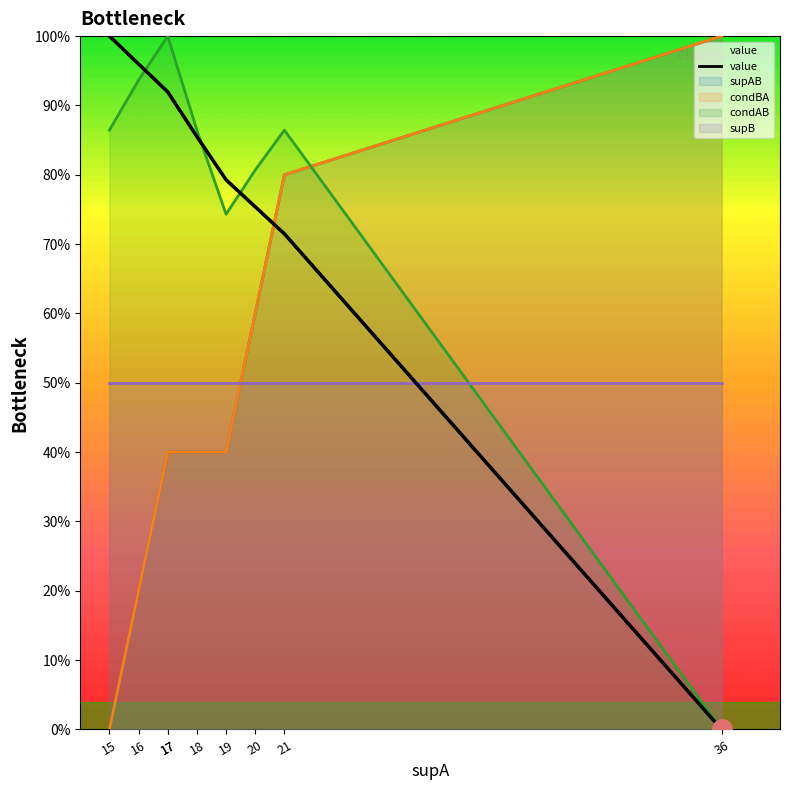

What is the spread (max minus min) of values at 18?

0.5